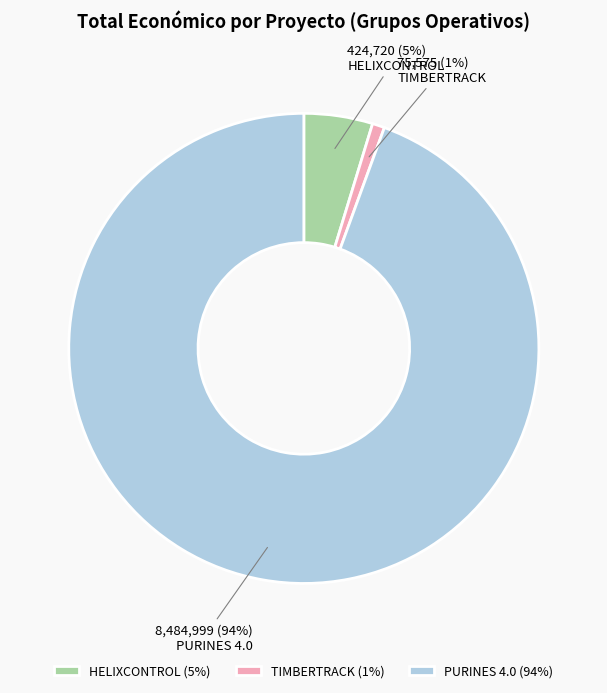

How many segments does this pie chart have?

3